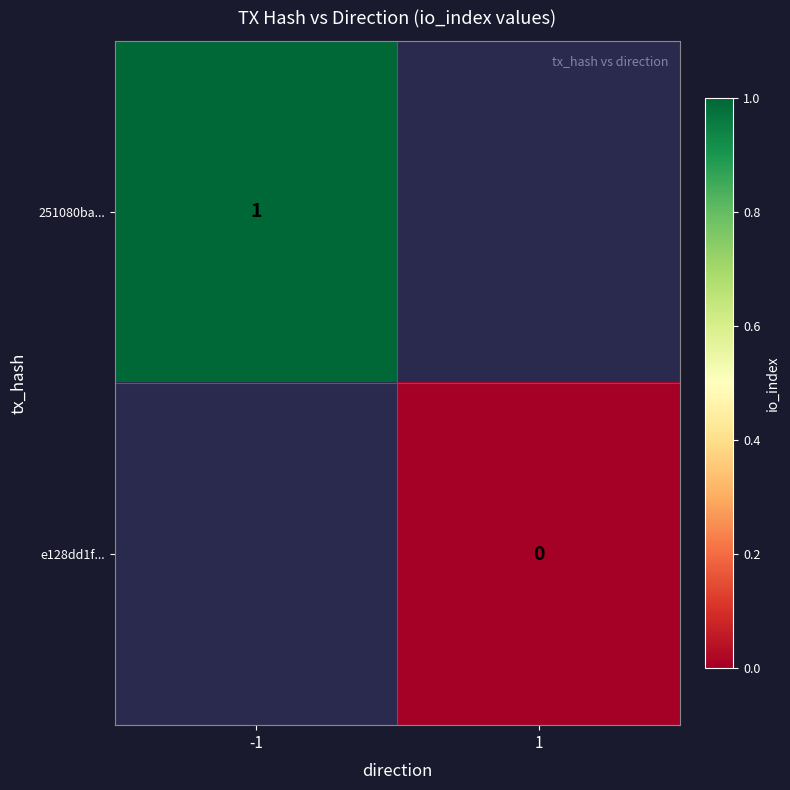

Is it true that 251080ba... equals 1 at -1?

True